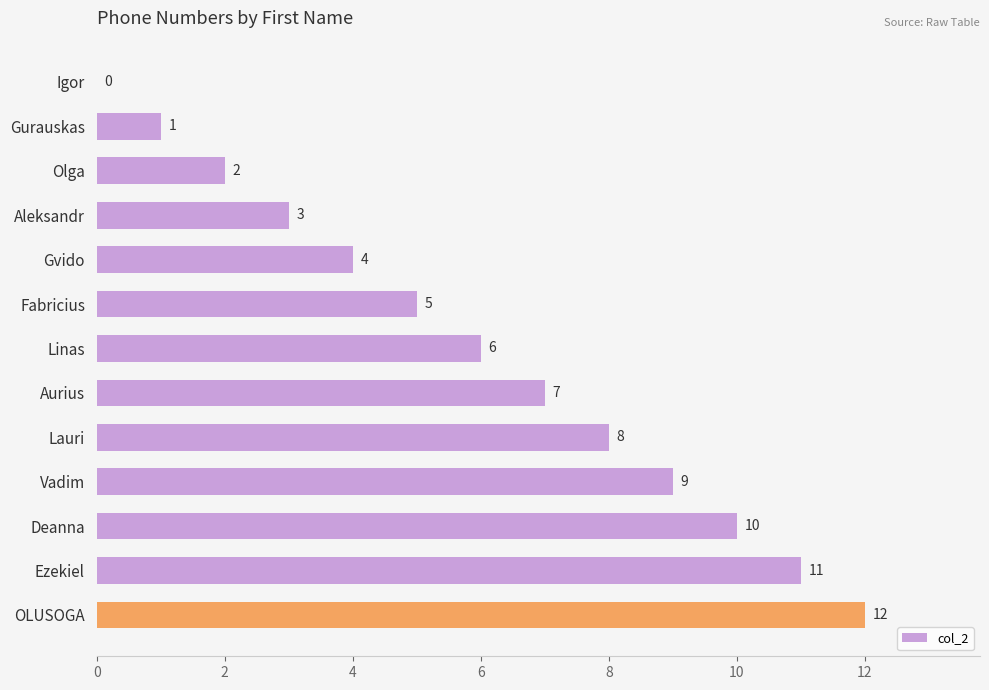

What is the change in value from Olga to Deanna?

+8